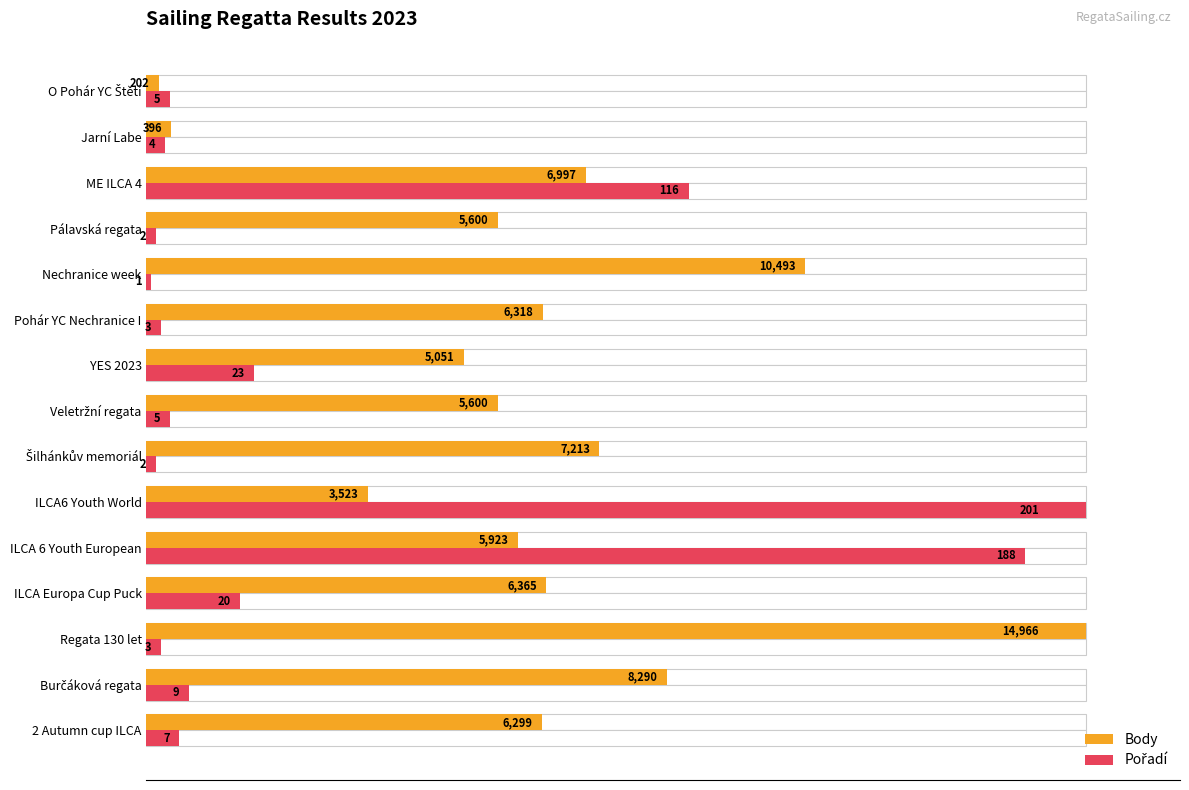

Between Burčáková regata and Pohár YC Nechranice I, which series saw the biggest shift?

Body